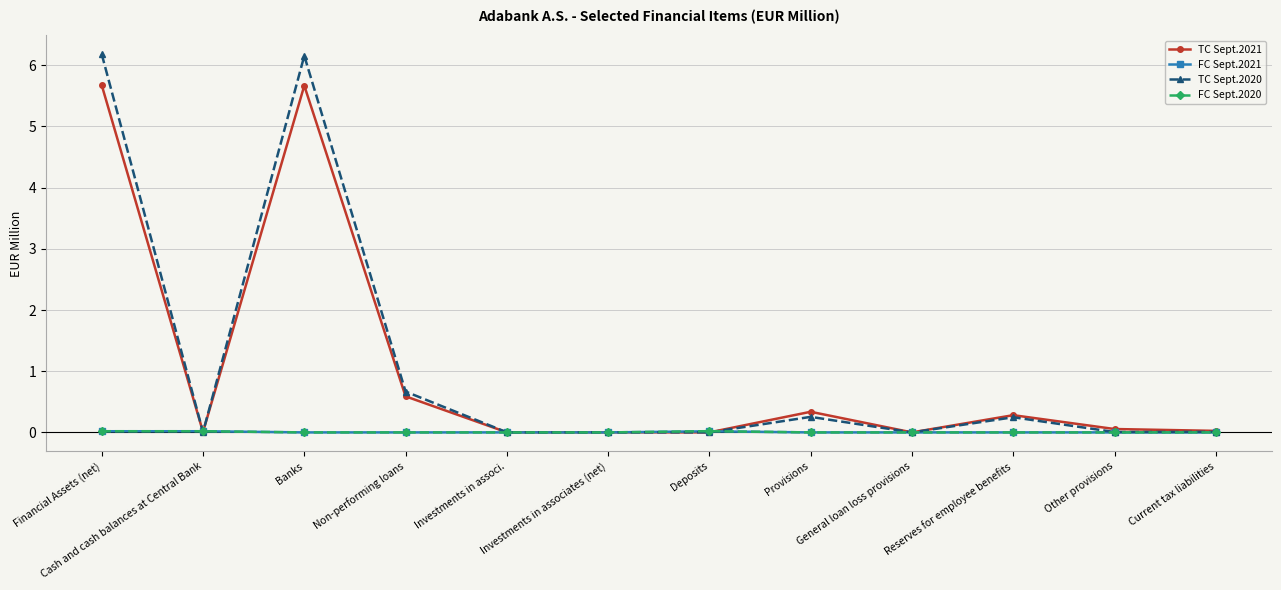

What is the greatest value displayed?

6.2